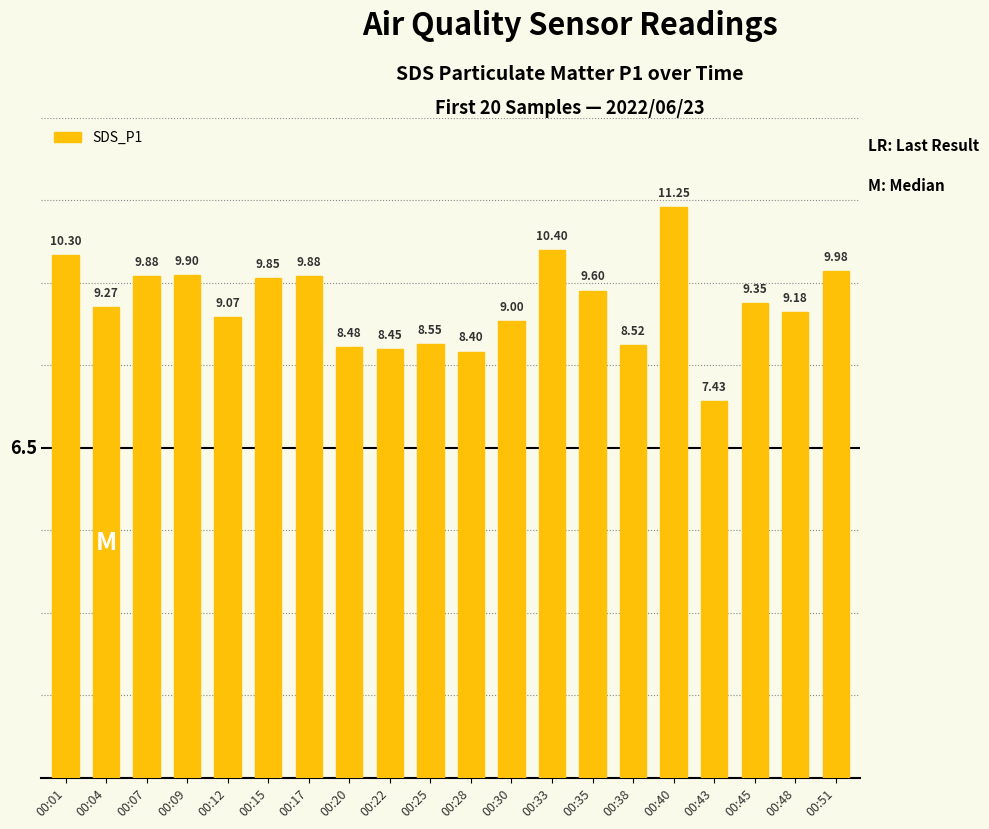

What is the change in value from 00:17 to 00:38?

-1.4